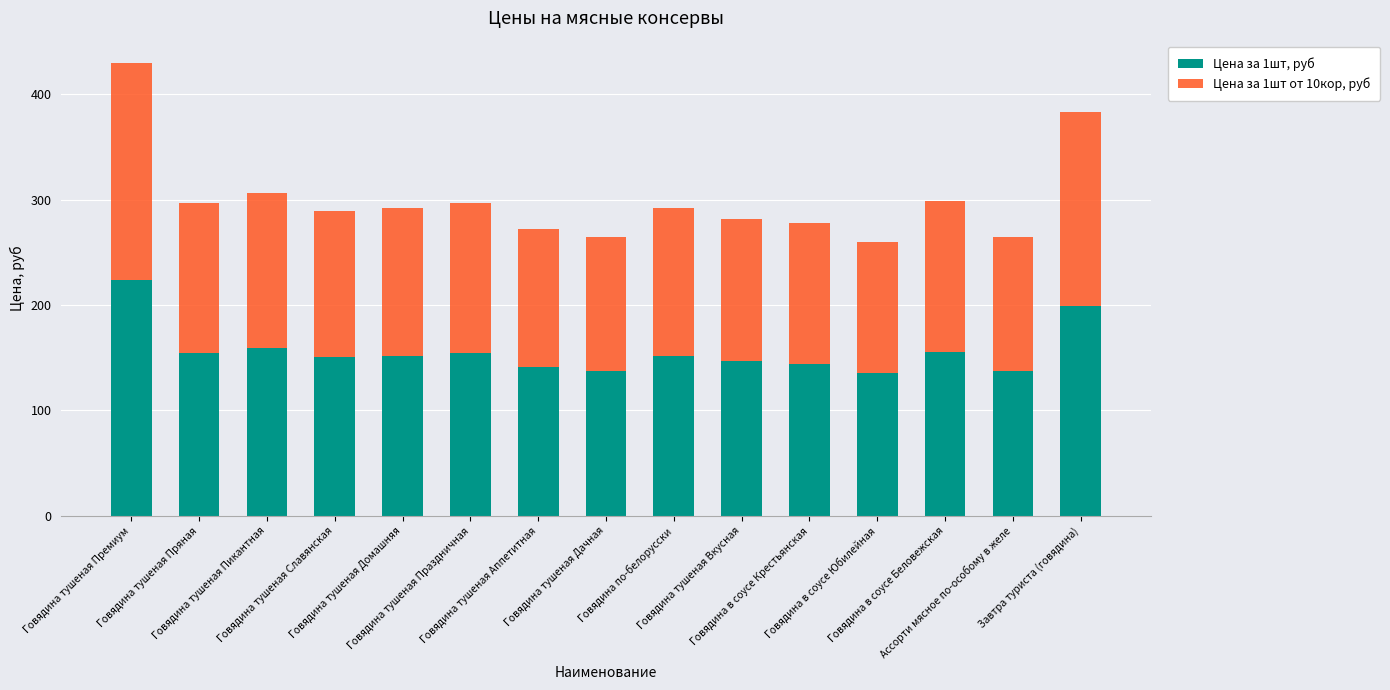

At which label does Цена за 1шт, руб reach its peak?

Говядина тушеная Премиум